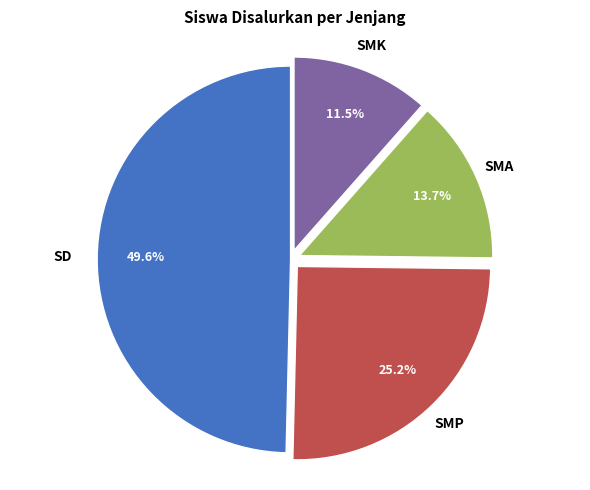

Is there a majority slice in this chart?

No